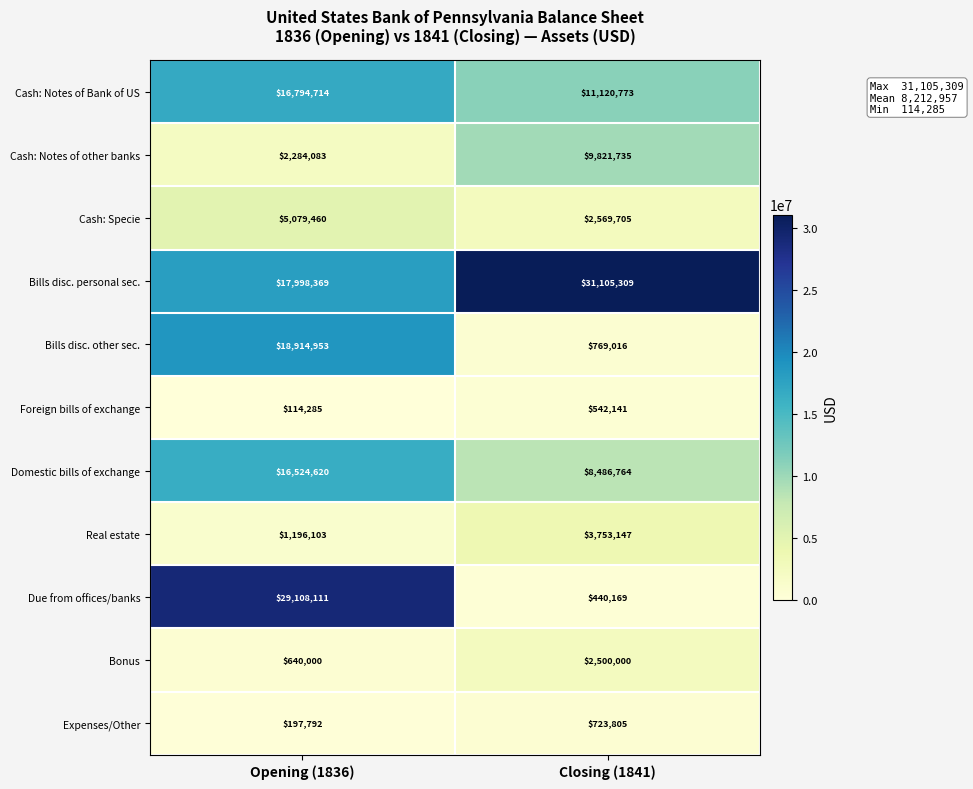

Which series has the largest total across all categories?

Bills disc. personal sec.